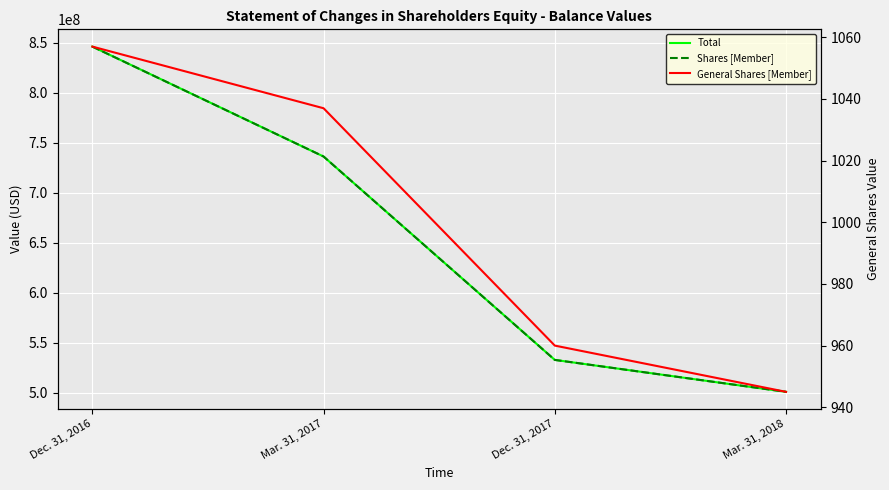

What are all the series names shown in the legend?

Total, Shares [Member], General Shares [Member]